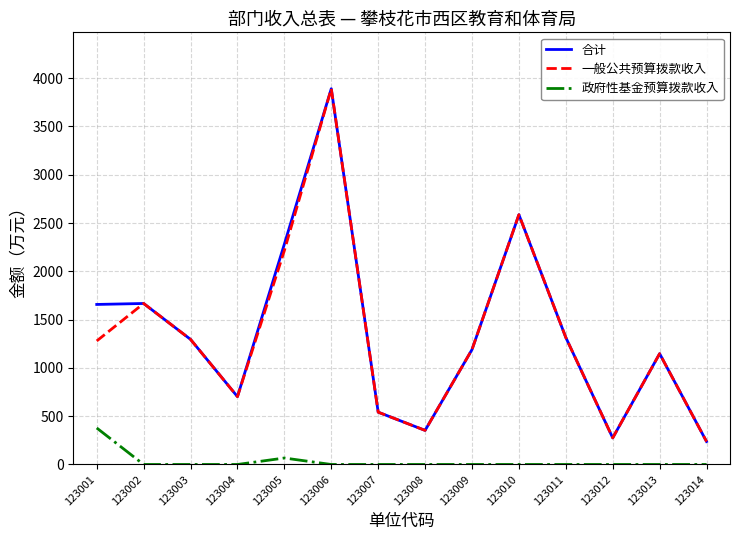

True or false: 合计 and 政府性基金预算拨款收入 cross at least once.

False